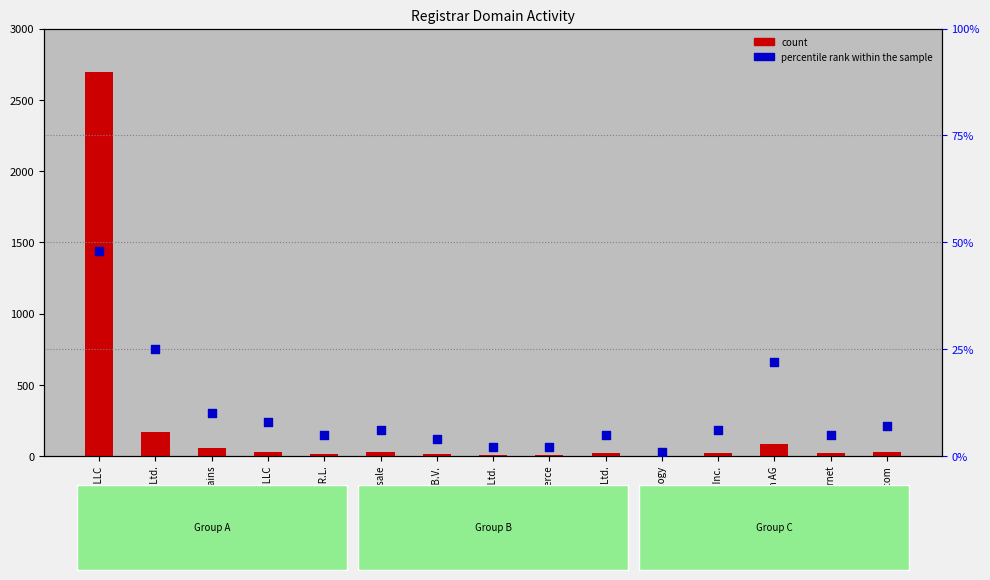

At how many categories does at least one series exceed 2465?

1